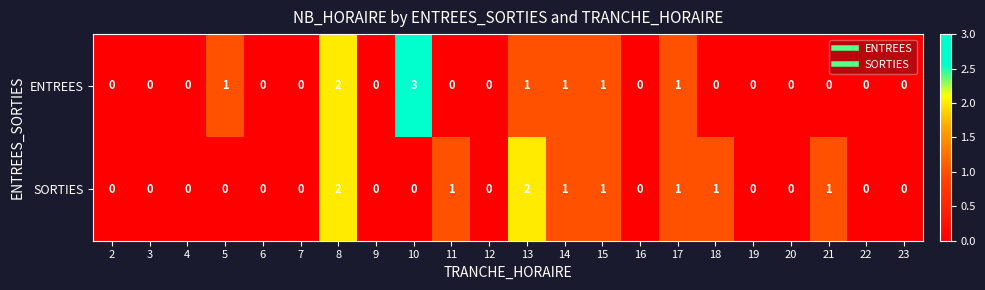

The value of ENTREES at 12 is 0. True or false?

True